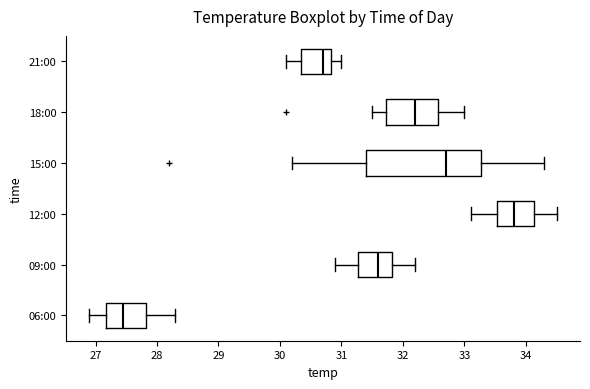

Reading bottom to top, read every box against the x-axis: the position of its median line, the range the box covers, and the ends of its whiskers. The values are not printed on the chart, so give them approximately, as read against the axis.

06:00: median 27.5, box 27.2 to 27.8, whiskers 26.9 to 28.3
09:00: median 31.6, box 31.3 to 31.8, whiskers 30.9 to 32.2
12:00: median 33.8, box 33.5 to 34.1, whiskers 33.1 to 34.5
15:00: median 32.7, box 31.4 to 33.3, whiskers 30.2 to 34.3
18:00: median 32.2, box 31.7 to 32.6, whiskers 31.5 to 33.0
21:00: median 30.7, box 30.4 to 30.8, whiskers 30.1 to 31.0